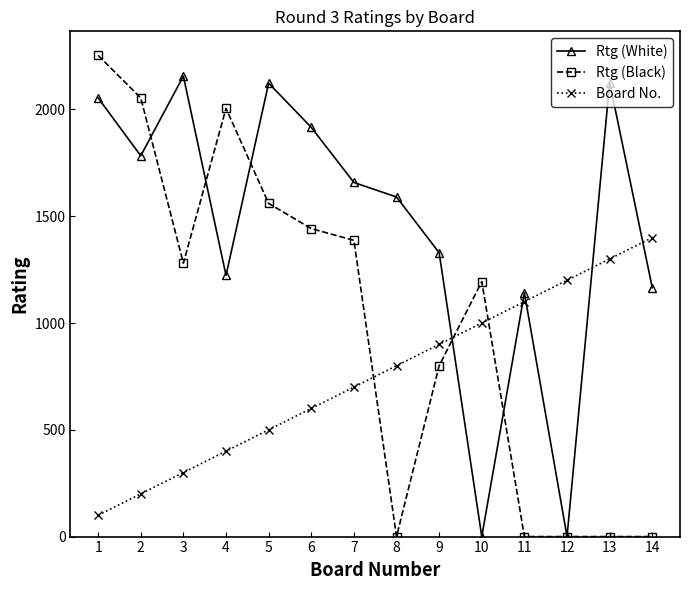

Is the value of Rtg (White) at 6 greater than the value of Rtg (Black) at 10?

Yes